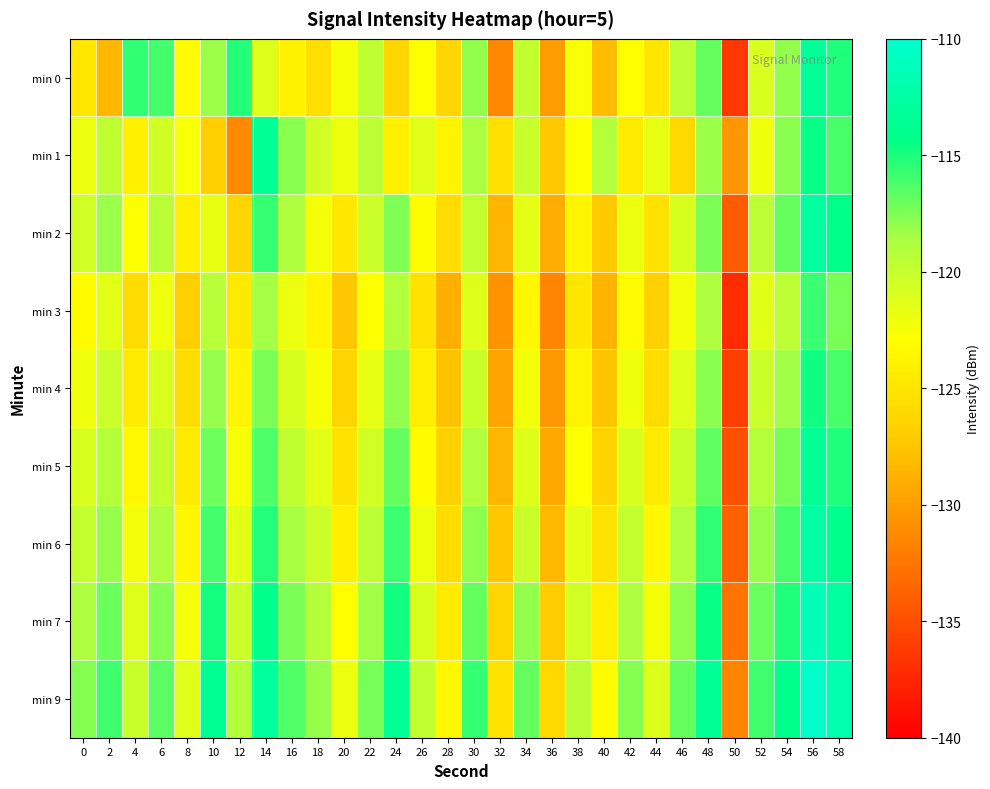

Which series has the largest range (max minus min)?

min 0